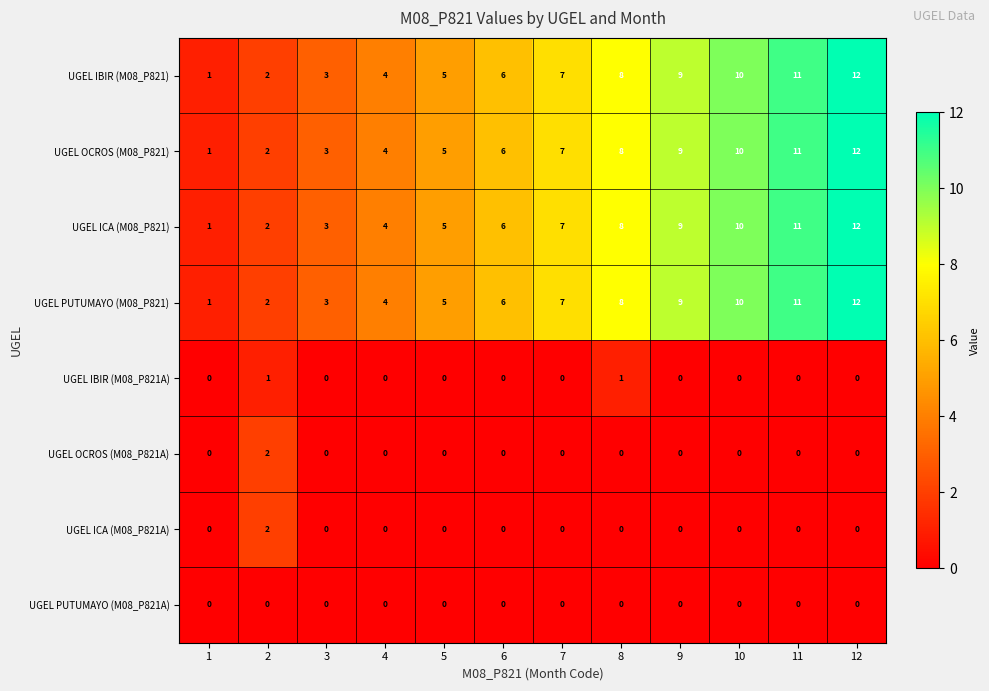

What is the greatest value displayed?

12